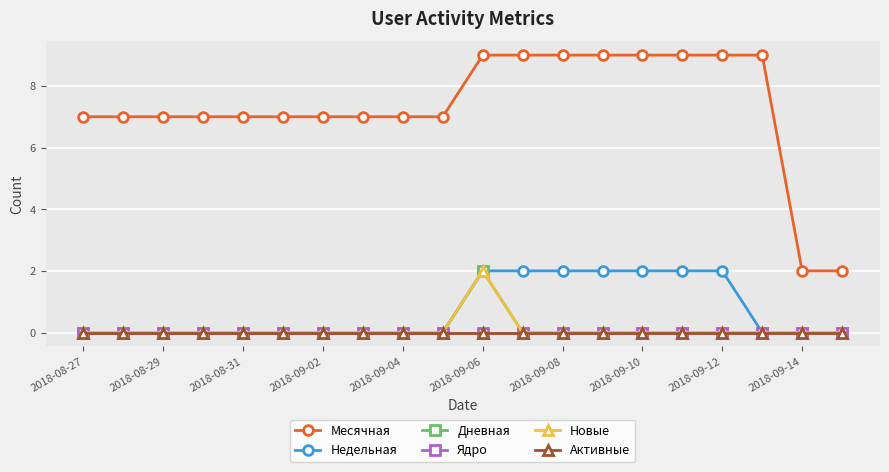

Count the Недельная values in the range 0 to 2.

20